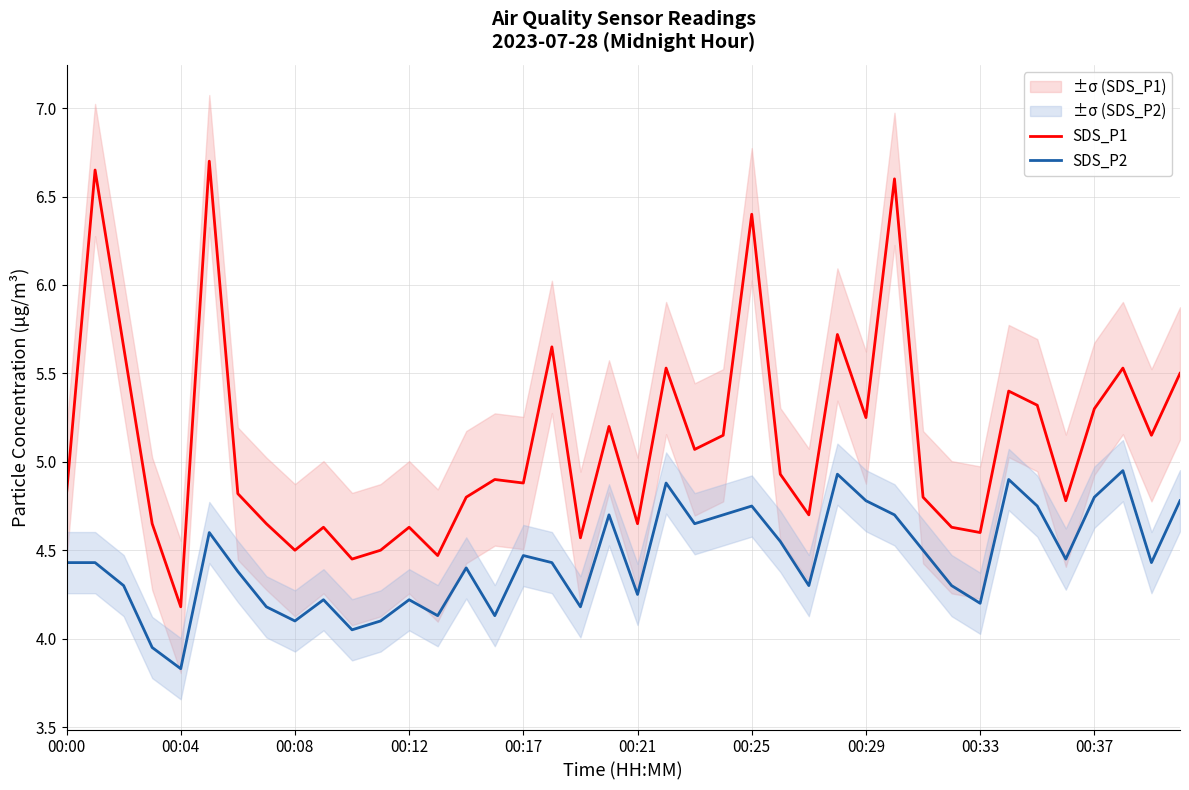

True or false: SDS_P2 has more than 2 points higher than both neighbors.

True